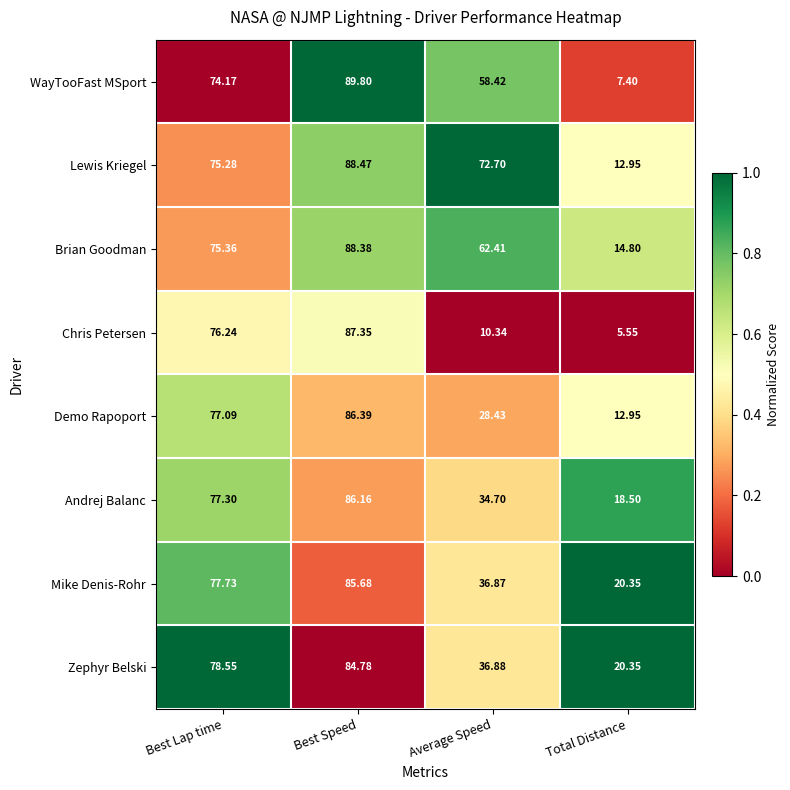

Which series has the largest range (max minus min)?

WayTooFast MSport